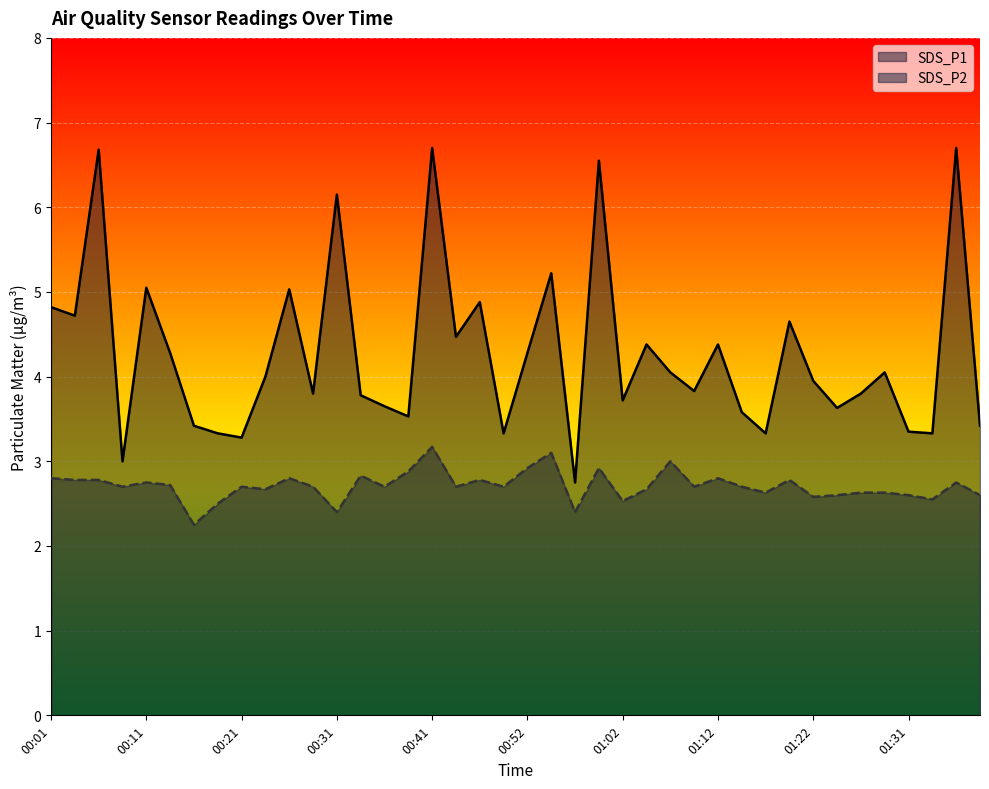

Where is SDS_P2 nearest to the value 2?

00:16